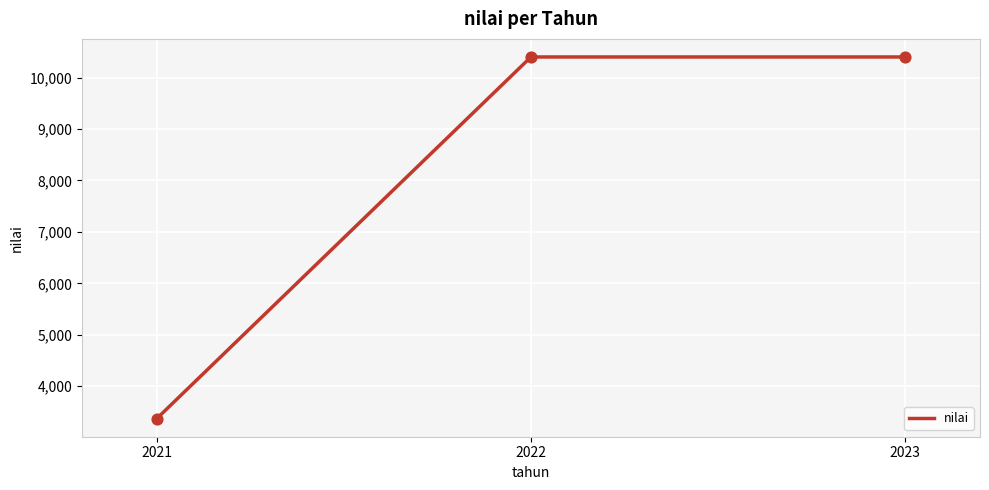

What is the change in value from 2021 to 2023?

+7029